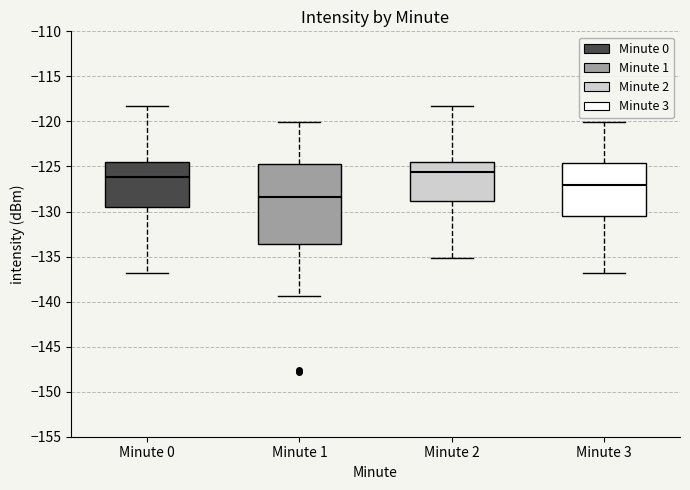

Reading left to right, read every box against the y-axis: the position of its median line, the range the box covers, and the ends of its whiskers. The values are not printed on the chart, so give them approximately, as read against the axis.

Minute 0: median -126.0, box -129.5 to -124.5, whiskers -137.0 to -118.0
Minute 1: median -128.5, box -133.5 to -124.5, whiskers -139.5 to -120.0
Minute 2: median -125.5, box -129.0 to -124.5, whiskers -135.0 to -118.0
Minute 3: median -127.0, box -130.5 to -124.5, whiskers -137.0 to -120.0